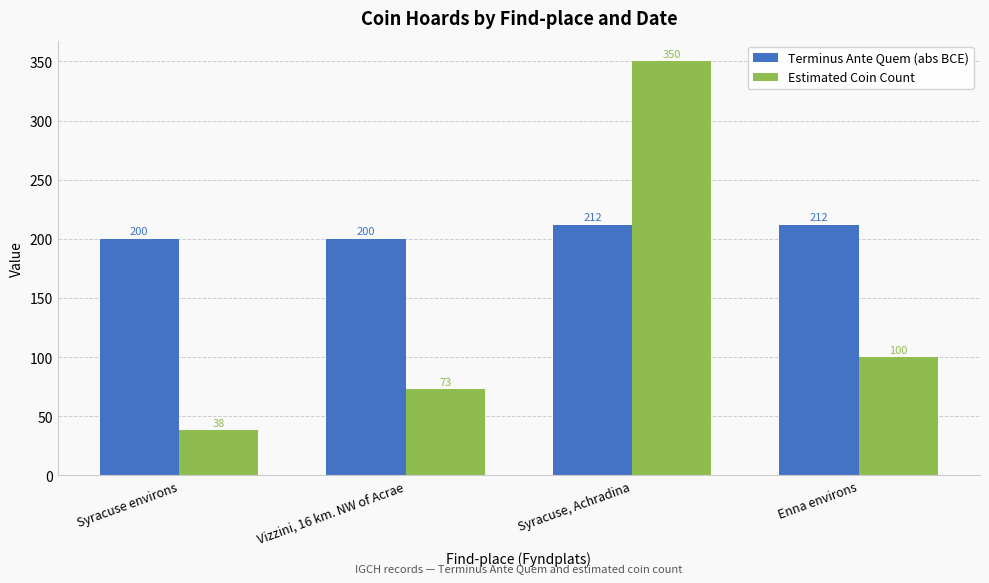

What position from the right is Syracuse environs?

4